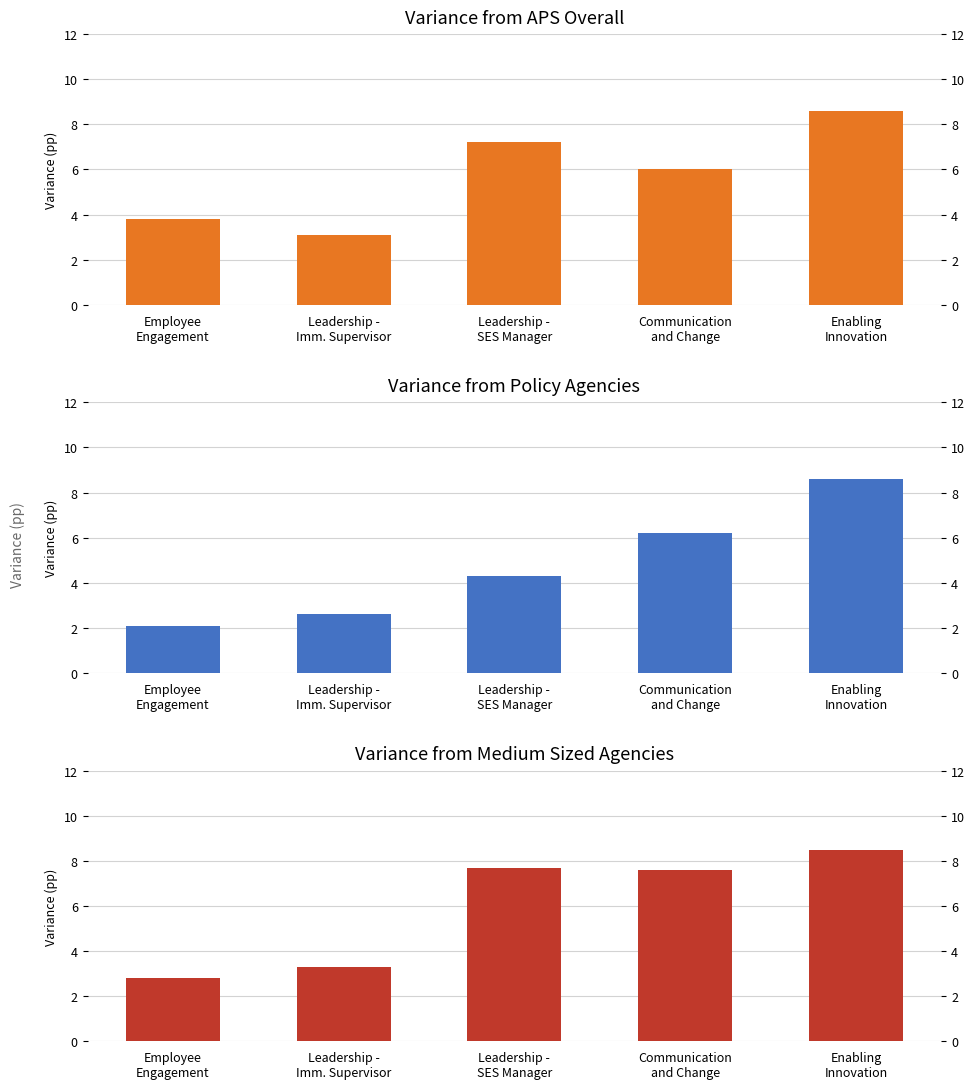

True or false: Variance from policy agencies has a value of 2.1 at Employee
Engagement.

True